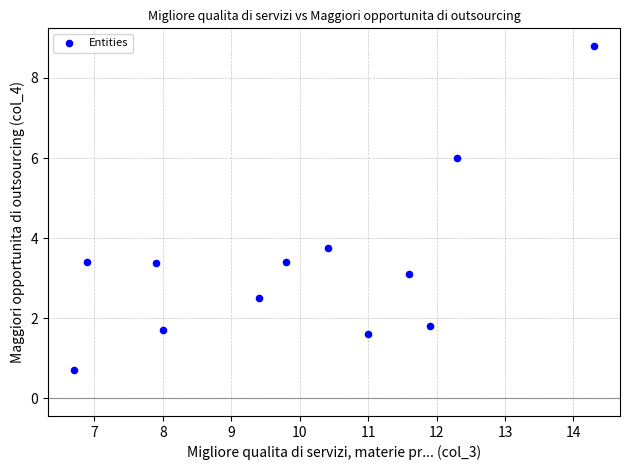

What is the average Y value?

3.3